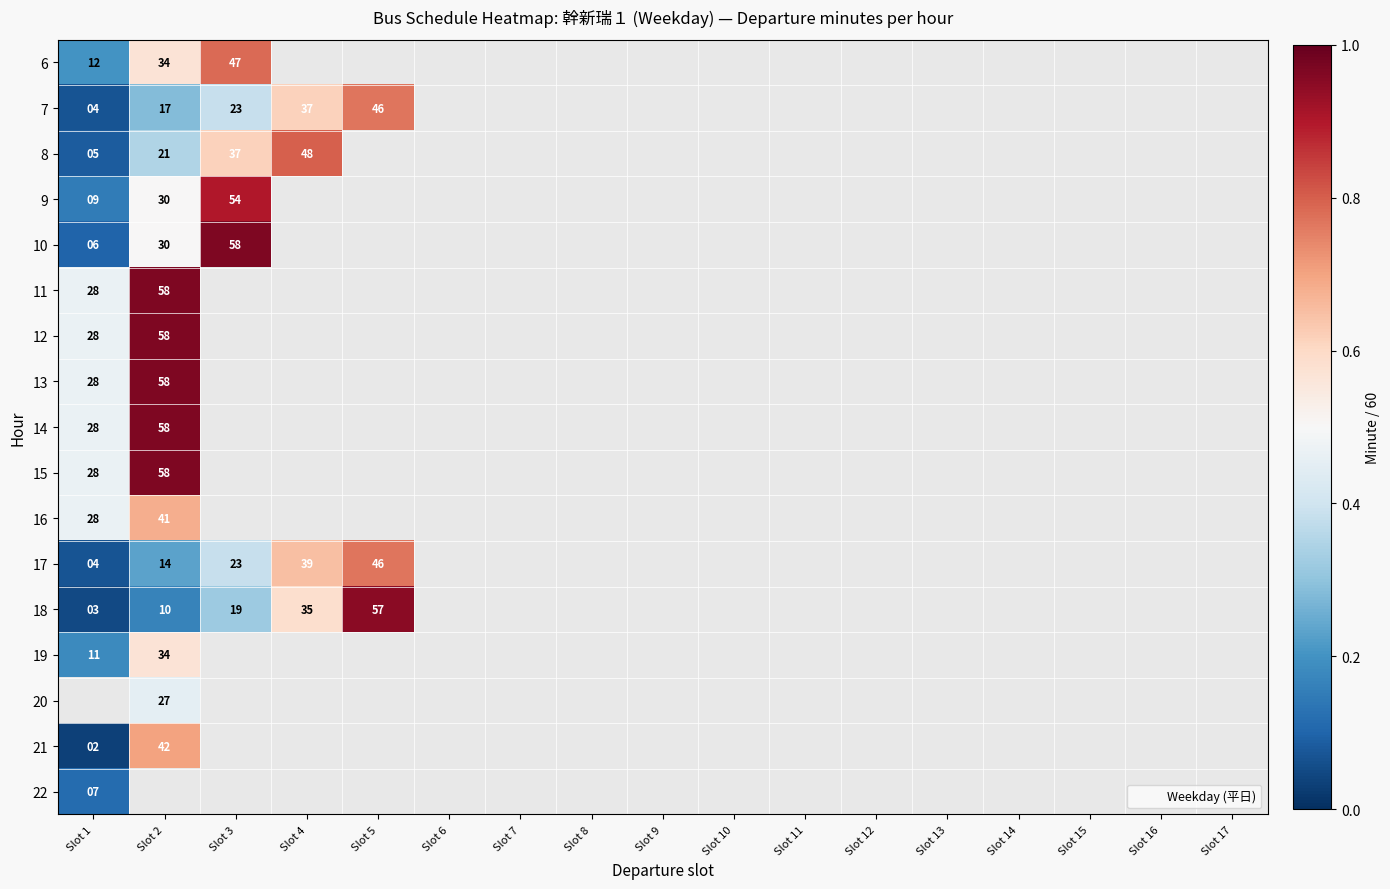

Is it true that 20 equals 41.2 at Slot 2?

False